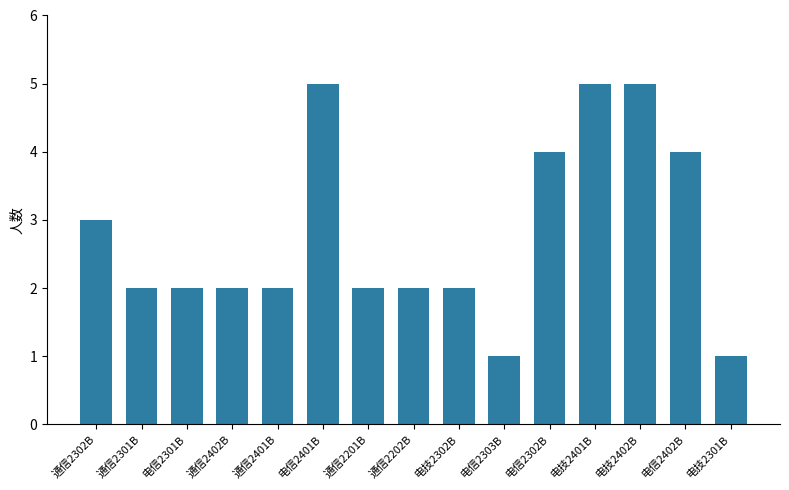

What is the change in value from 电信2401B to 通信2201B?

-3